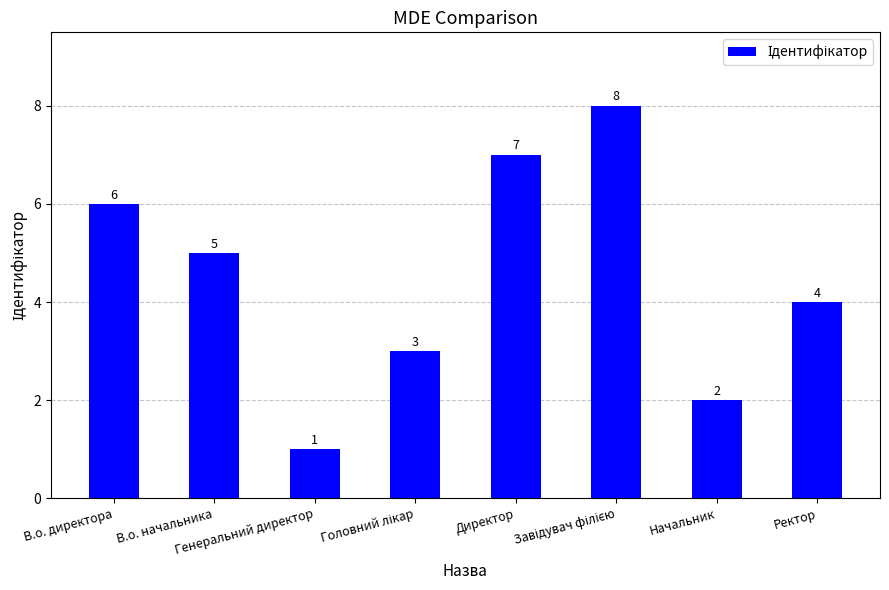

What is the label of the 2nd bar from the right?

Начальник